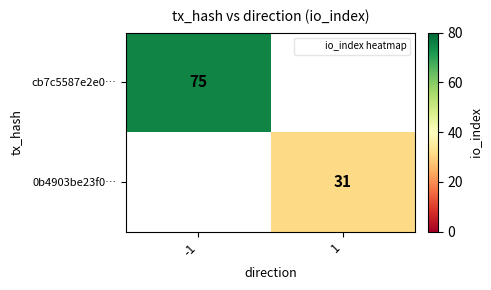

The value of 0b4903be23f0… at 1 is 31. True or false?

True